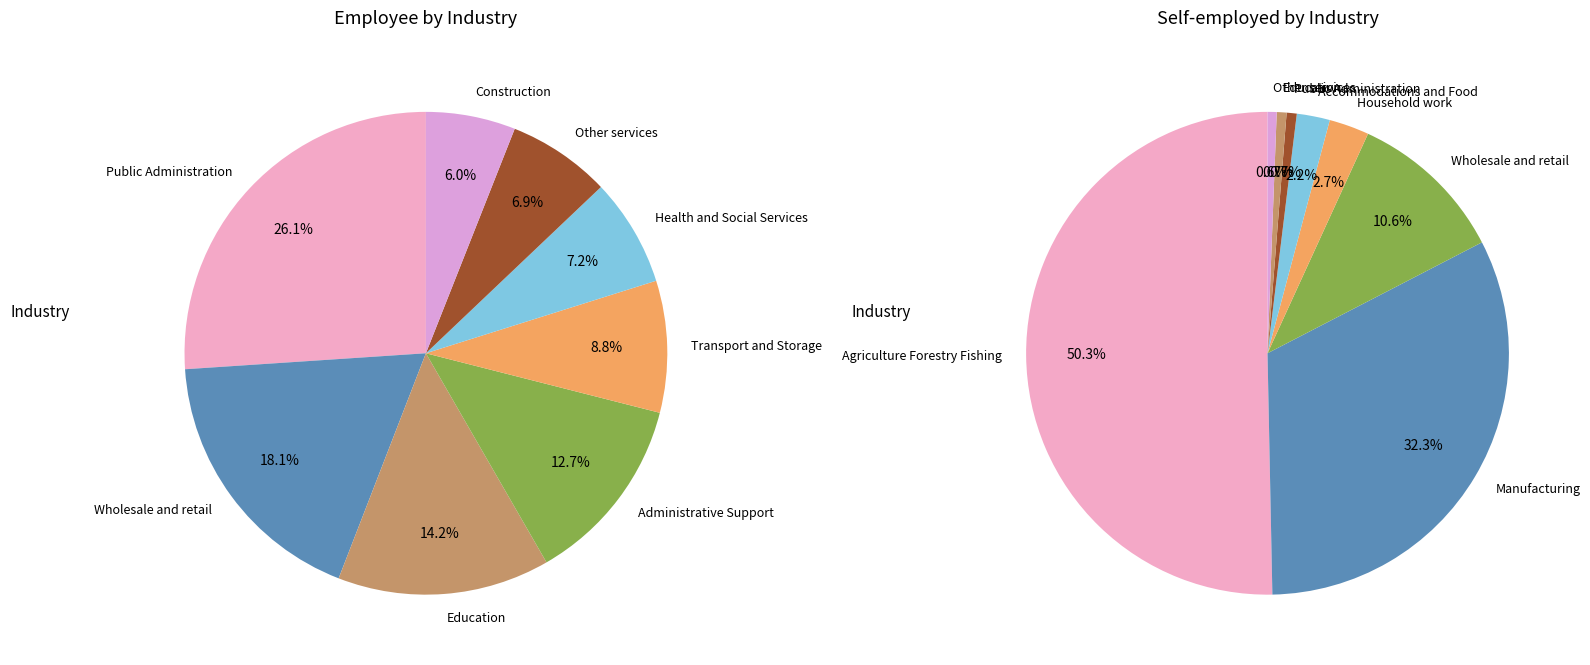

Does any single category account for the majority?

No